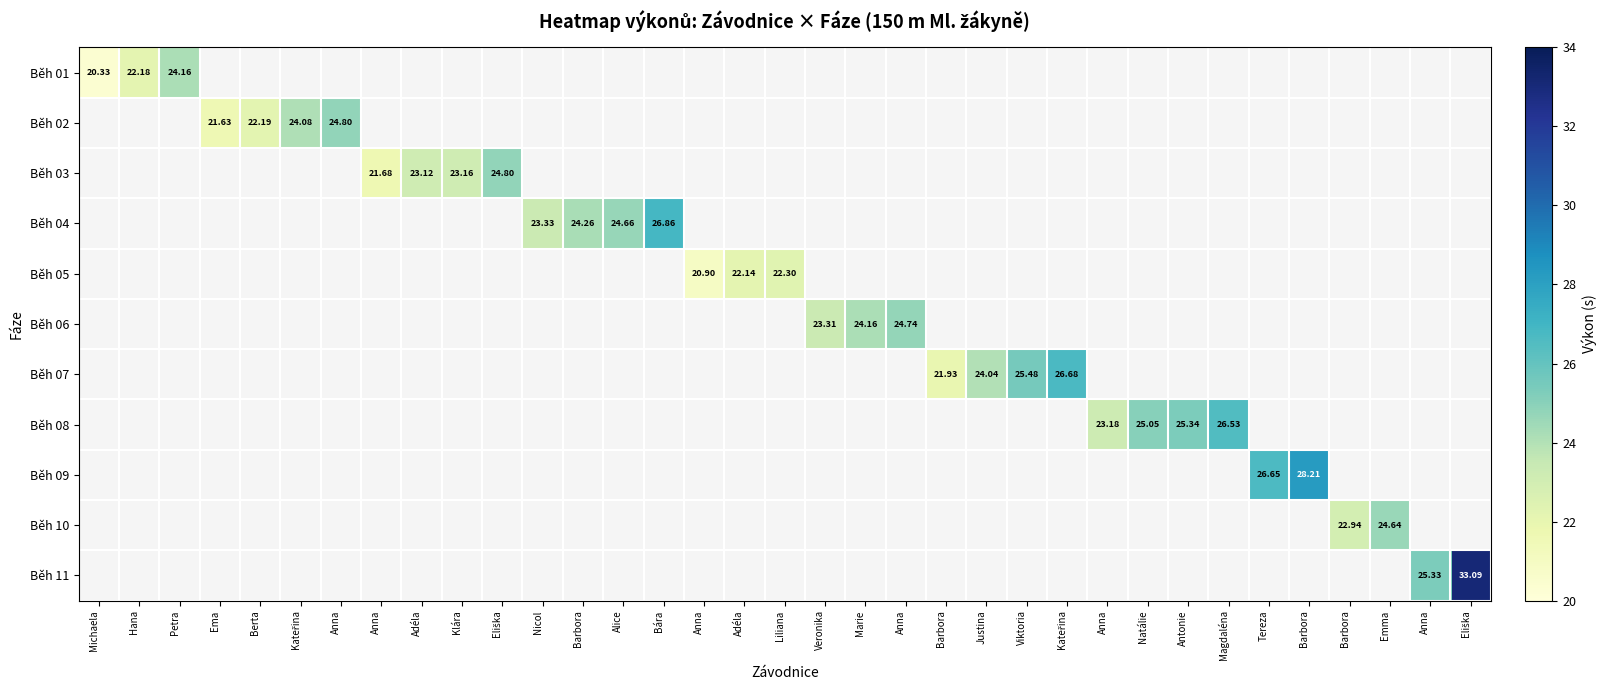

How many positive values does the Běh 10 series have?

2